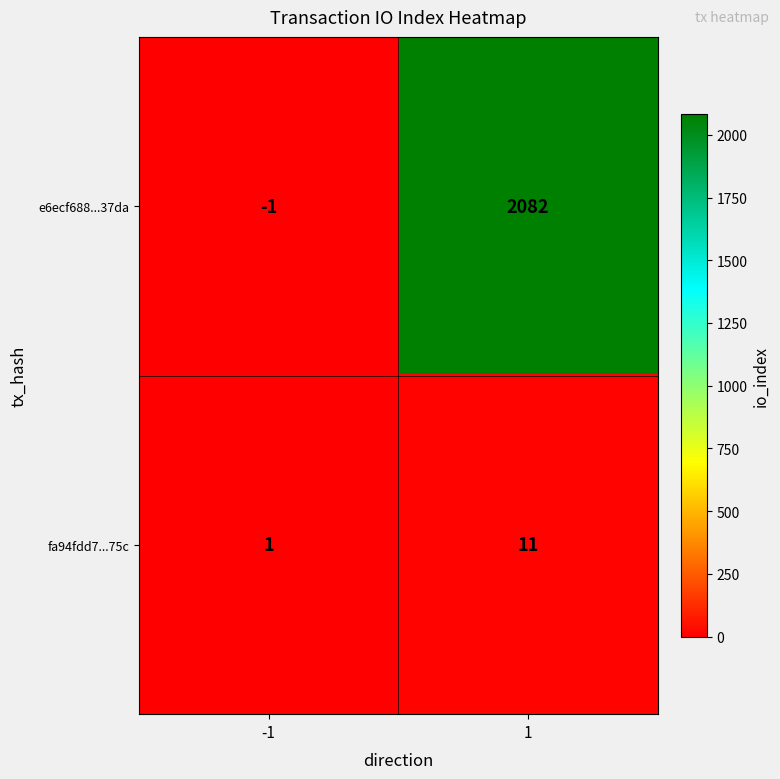

The value of fa94fdd7...75c at -1 is 1. True or false?

True